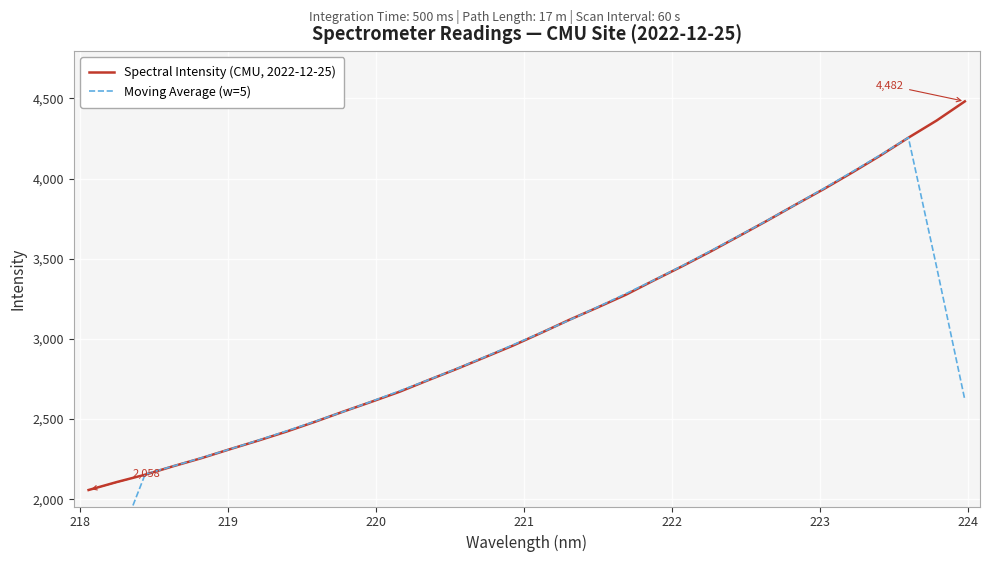

Which series has the largest total across all categories?

Spectral Intensity (CMU, 2022-12-25)